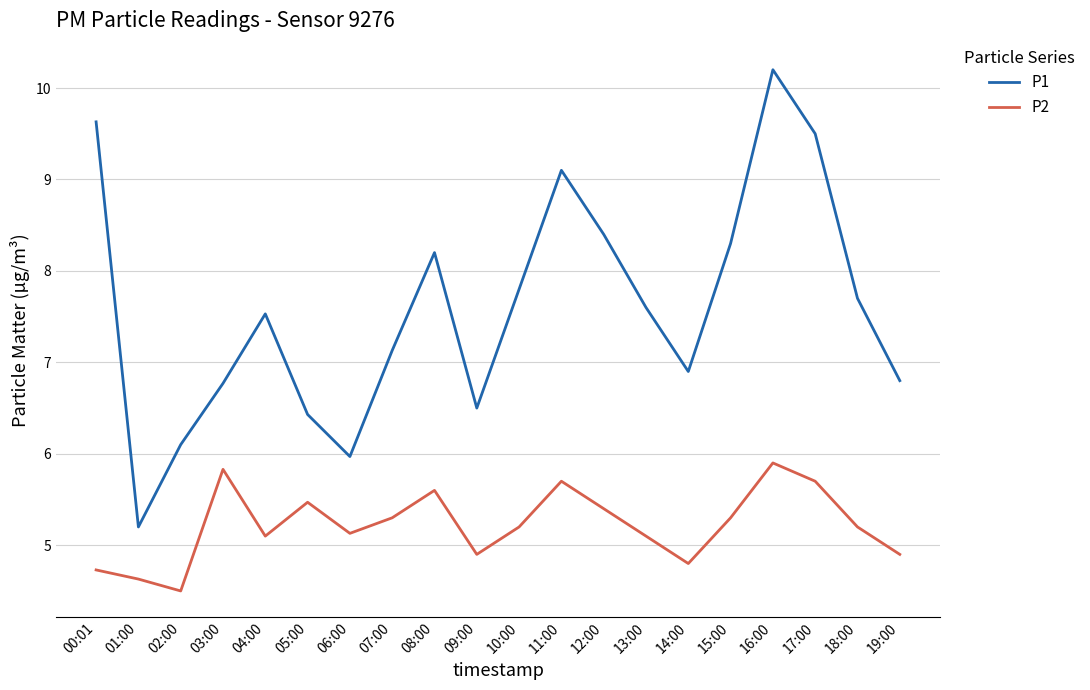

True or false: P1 and P2 cross at least once.

False